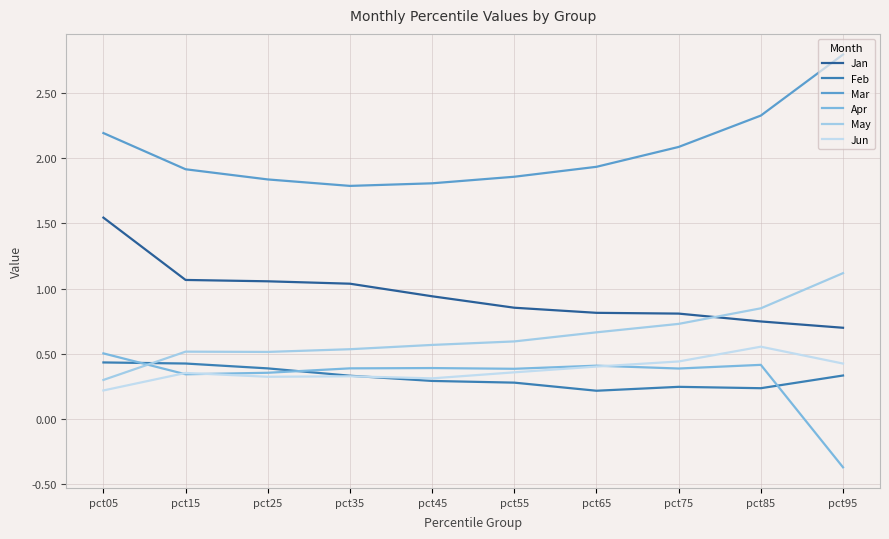

True or false: Mar and Jan intersect in this chart.

False